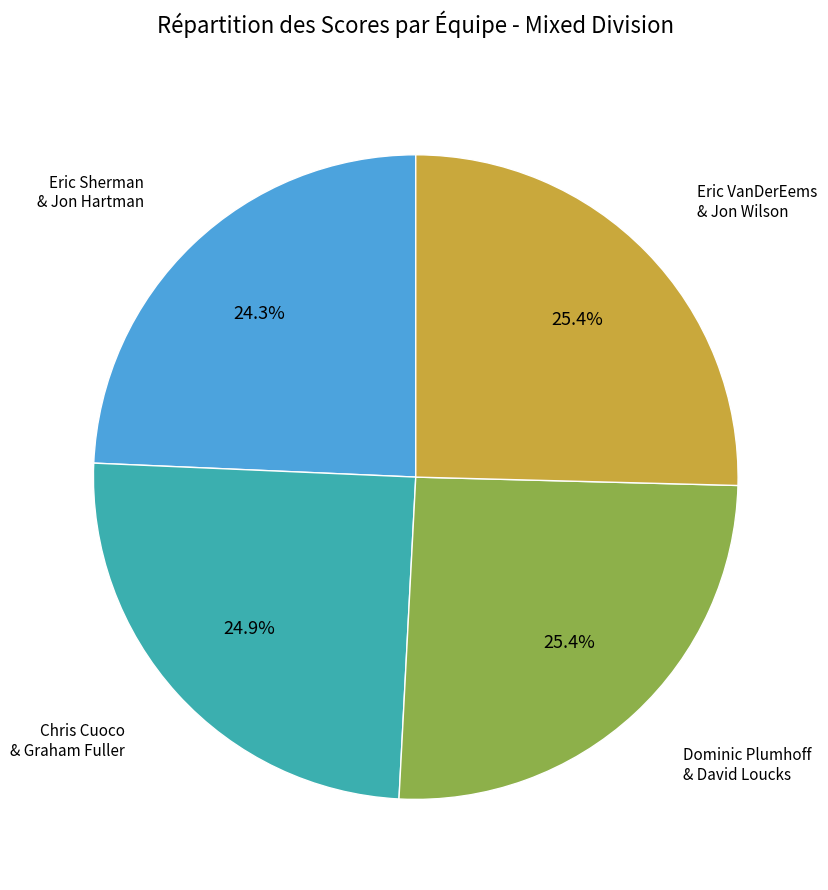

Does any single category account for the majority?

No